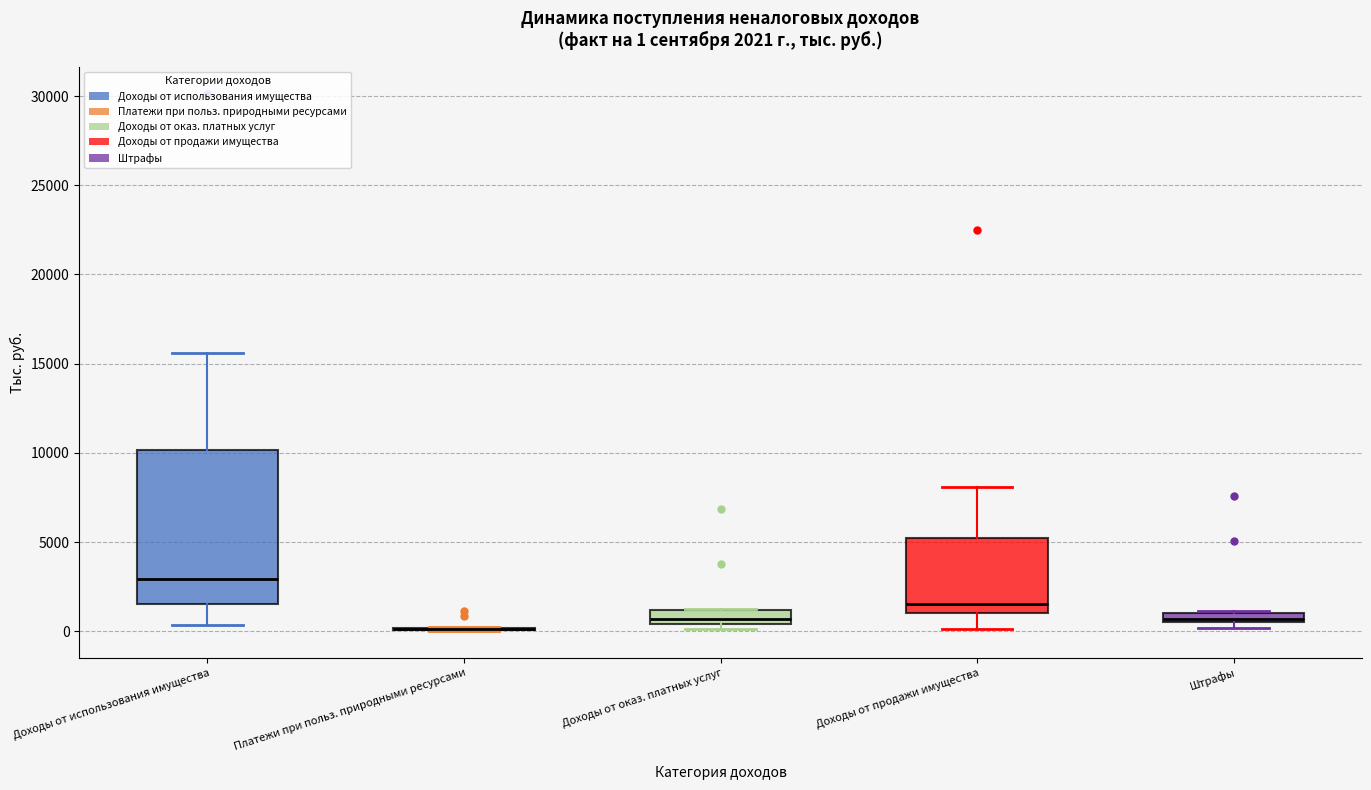

Comparing the boxes themselves (not the whiskers), which one is the tallest?

Доходы от использования имущества